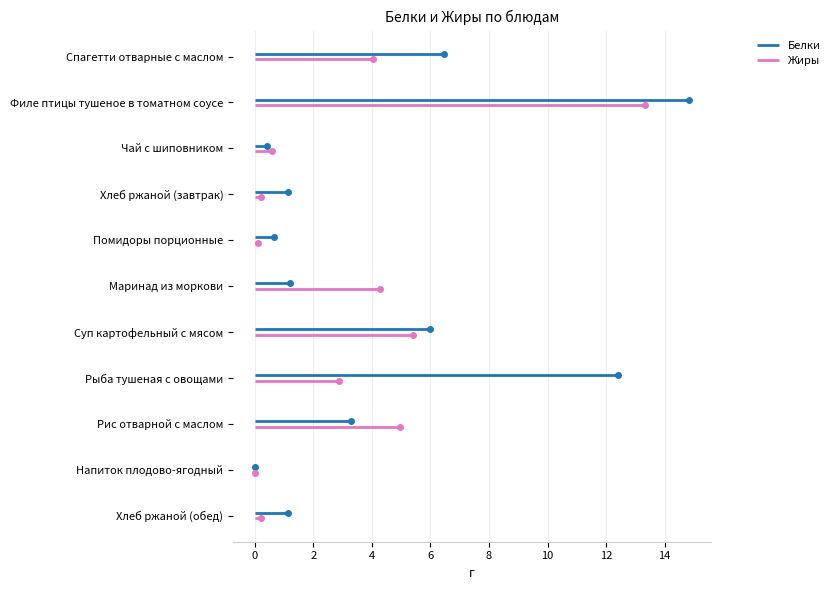

Where is the first local minimum for Жиры?

Помидоры порционные